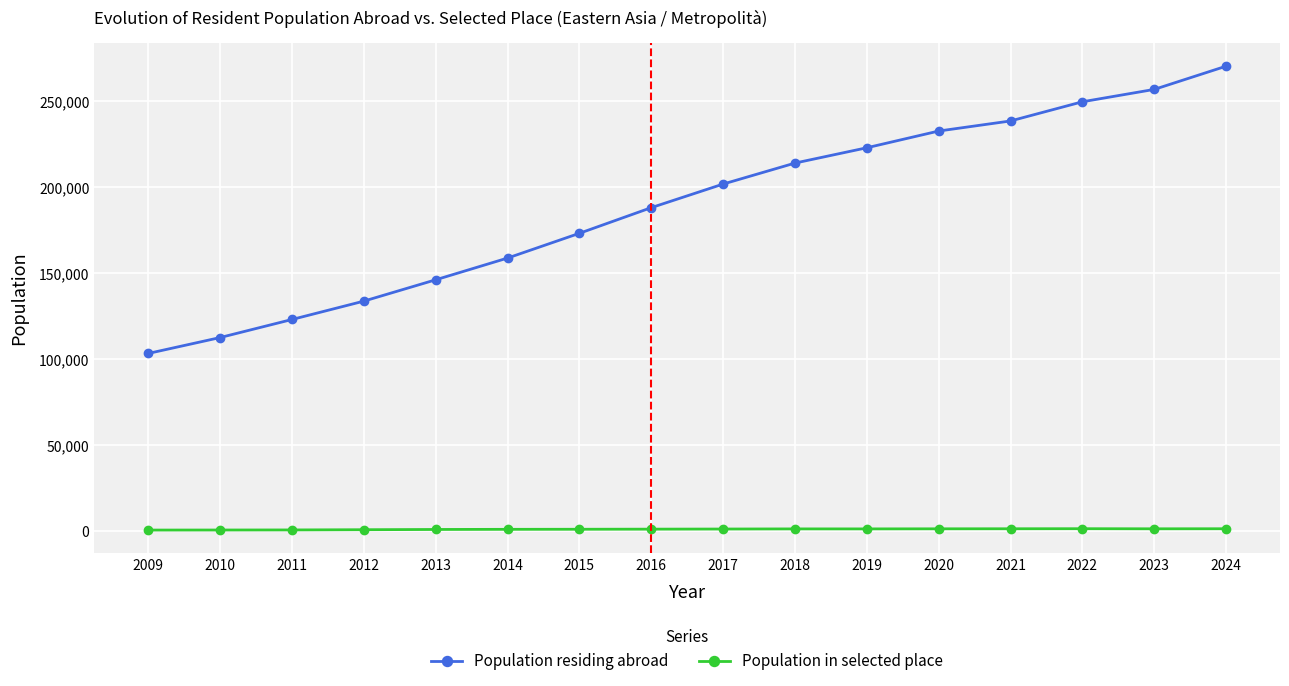

What is the sum of the Population in selected place values at 2009 and 2020?

2094